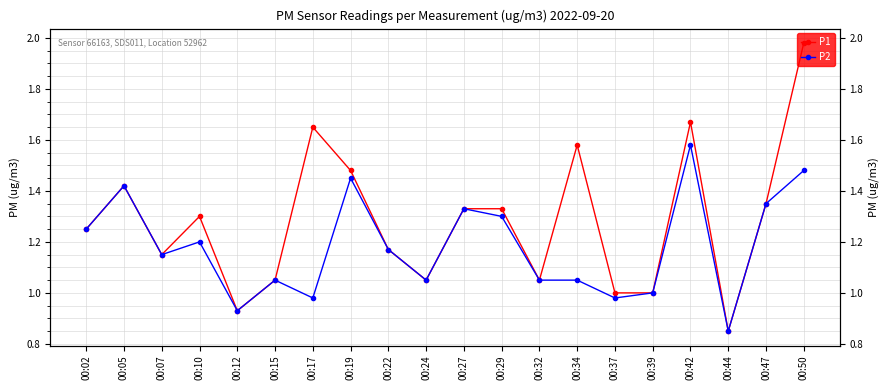

True or false: P1 has a value of 1.5 at 00:24.

False